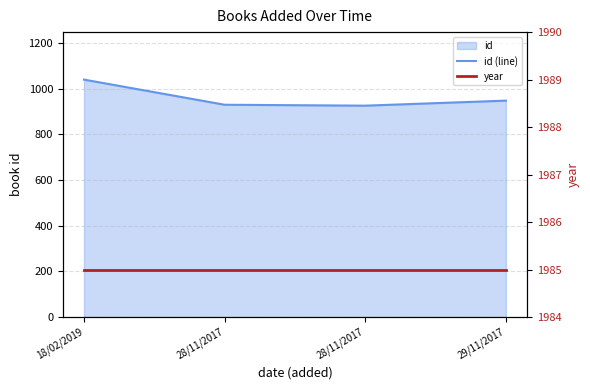

True or false: year and id (line) intersect in this chart.

False